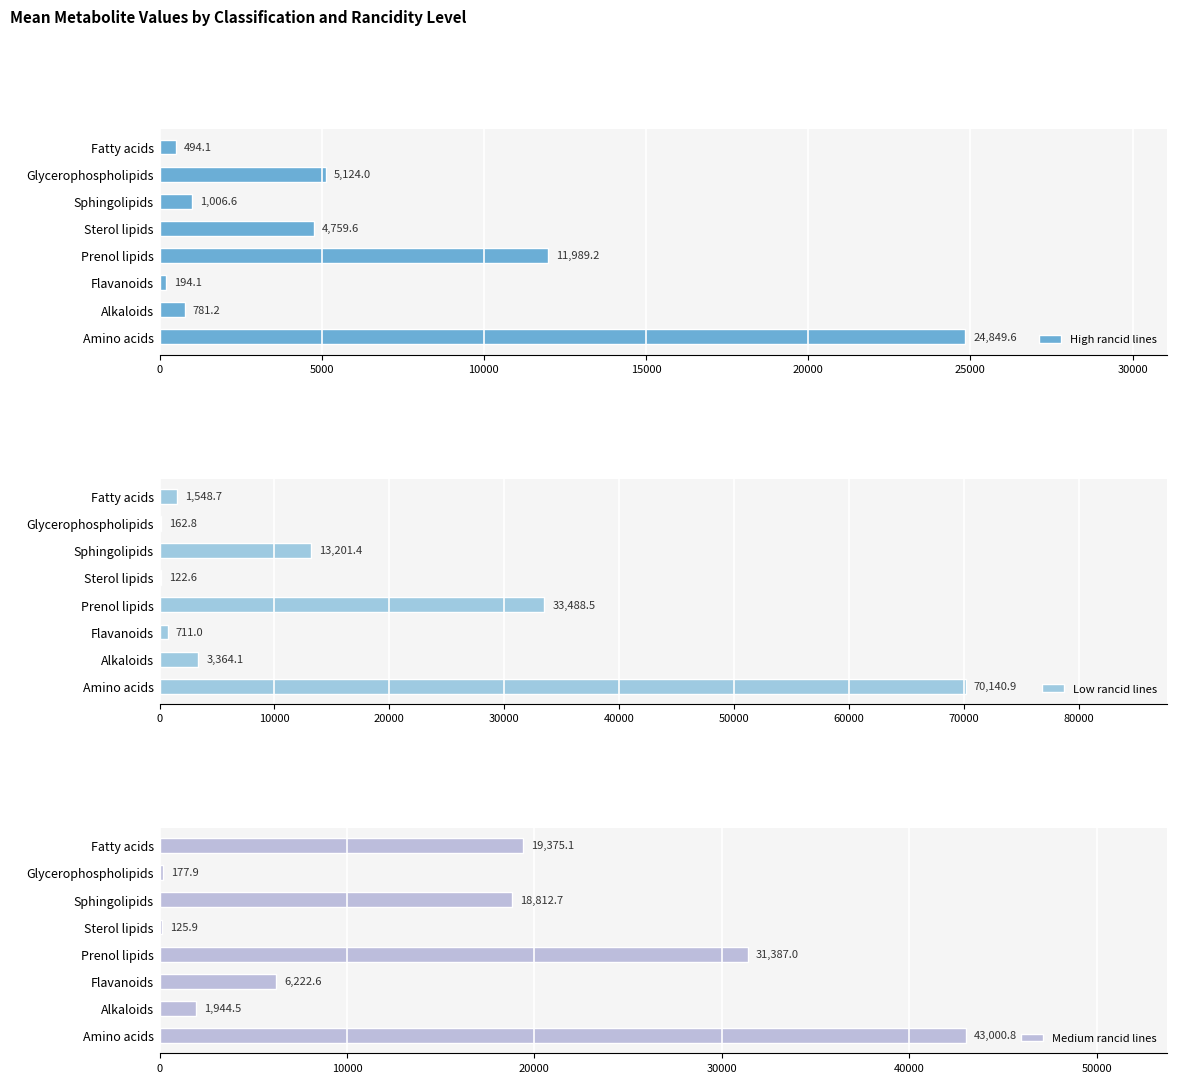

Which series has the largest total across all categories?

Low rancid lines